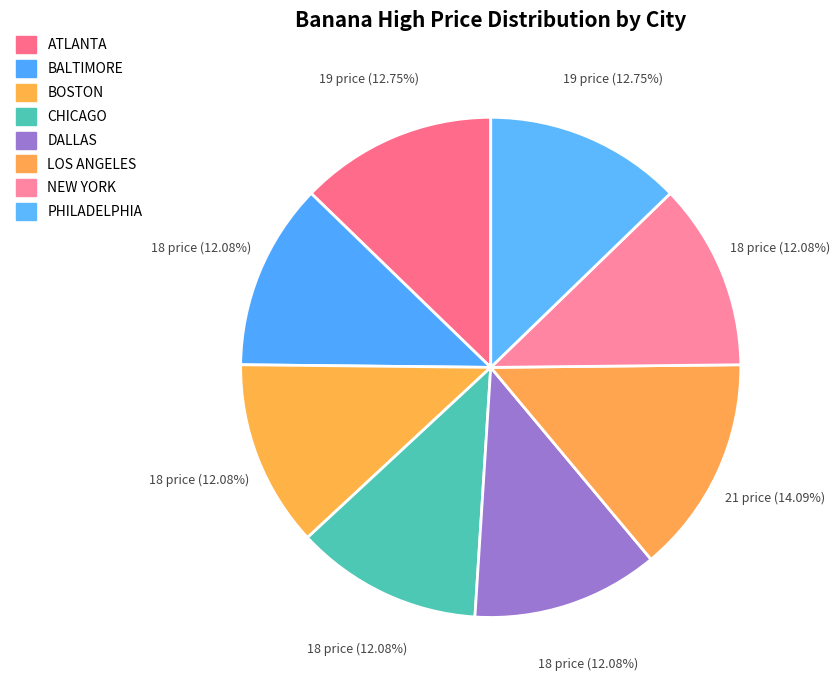

What portion of the pie excludes BOSTON?

87.9%